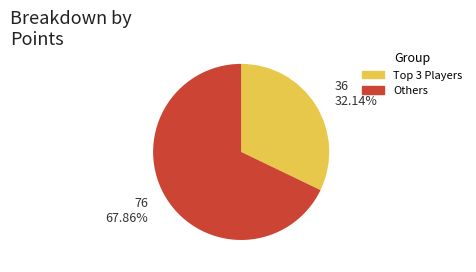

Is there any slice that represents more than half of the pie?

Yes